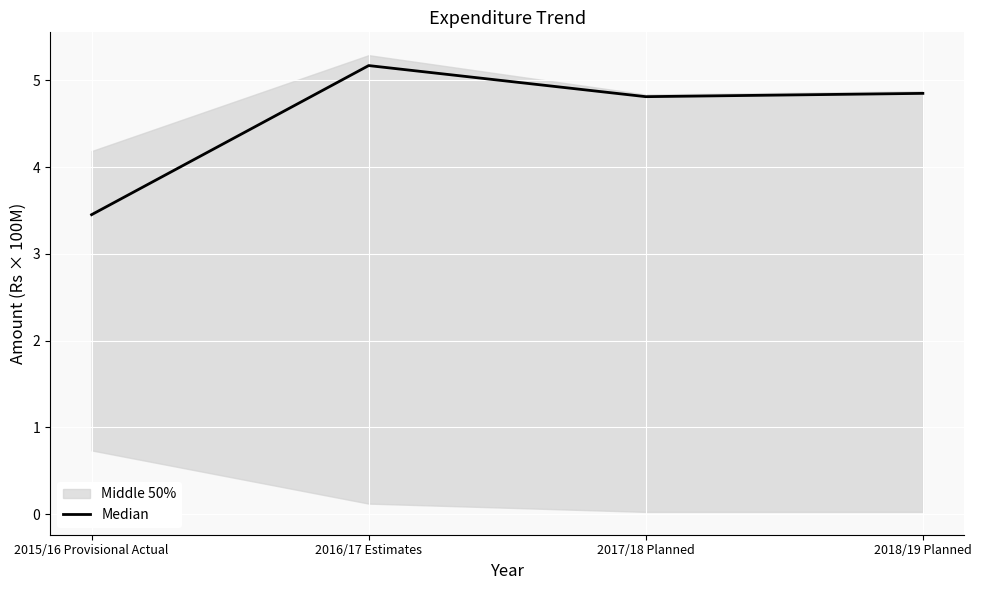

What is the average value?

4.6